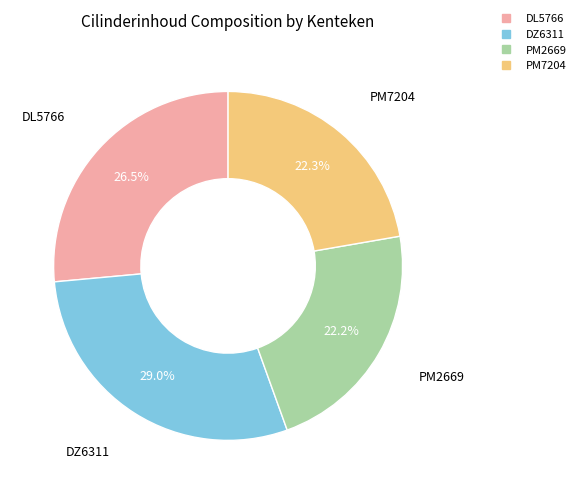

Which has a higher value, DZ6311 or DL5766?

DZ6311